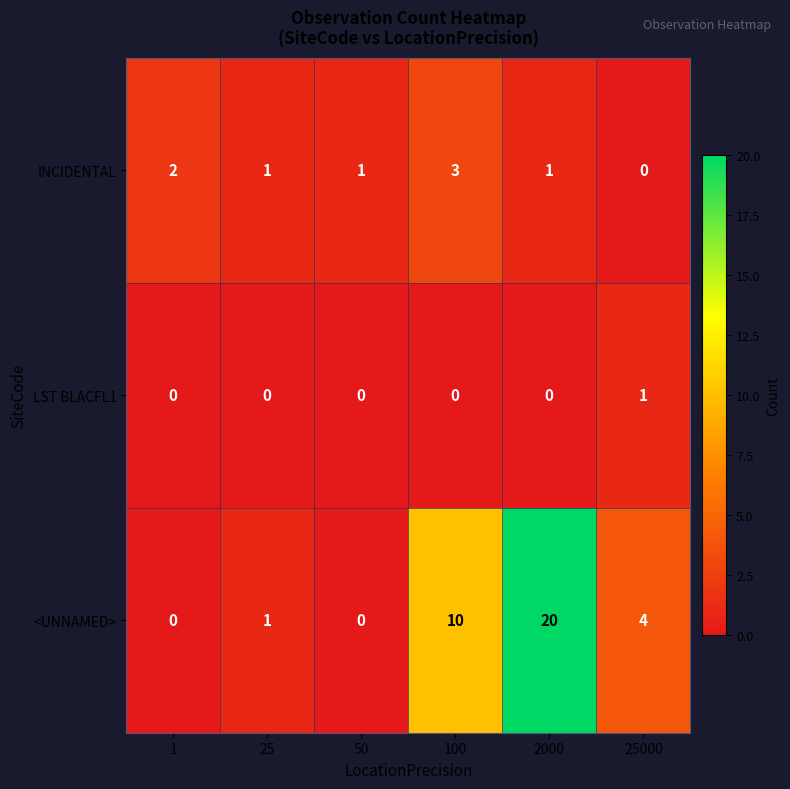

The <UNNAMED> series shows -11 at 50. True or false?

False